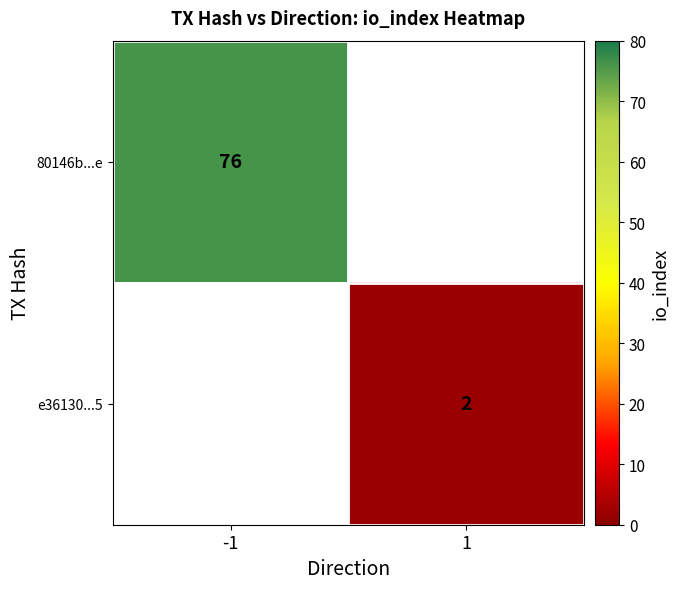

How many categories are shown in the chart?

2